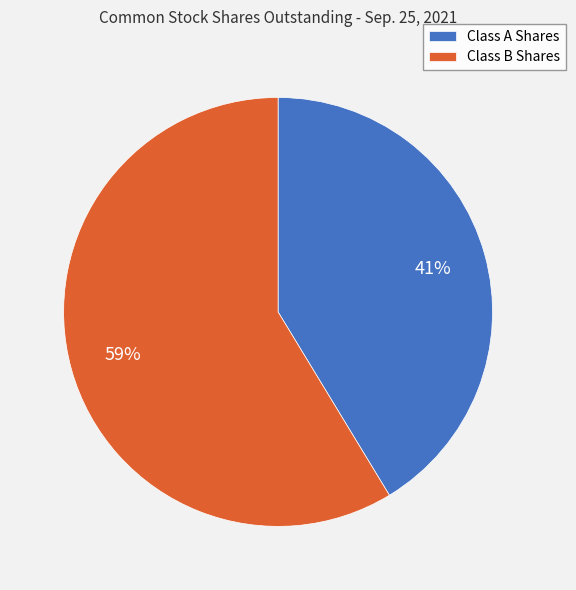

To the nearest percent, what portion does Class A Shares represent?

41%